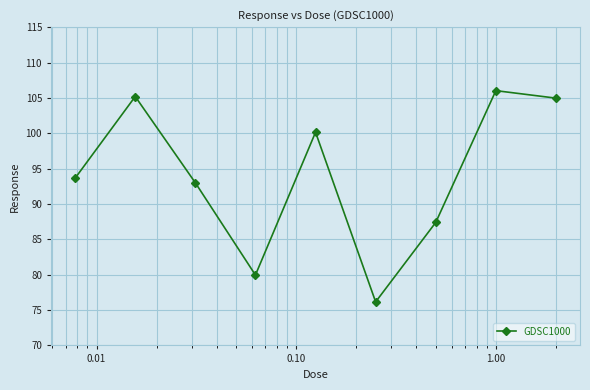

What is the difference between the second highest and minimum values?

29.0